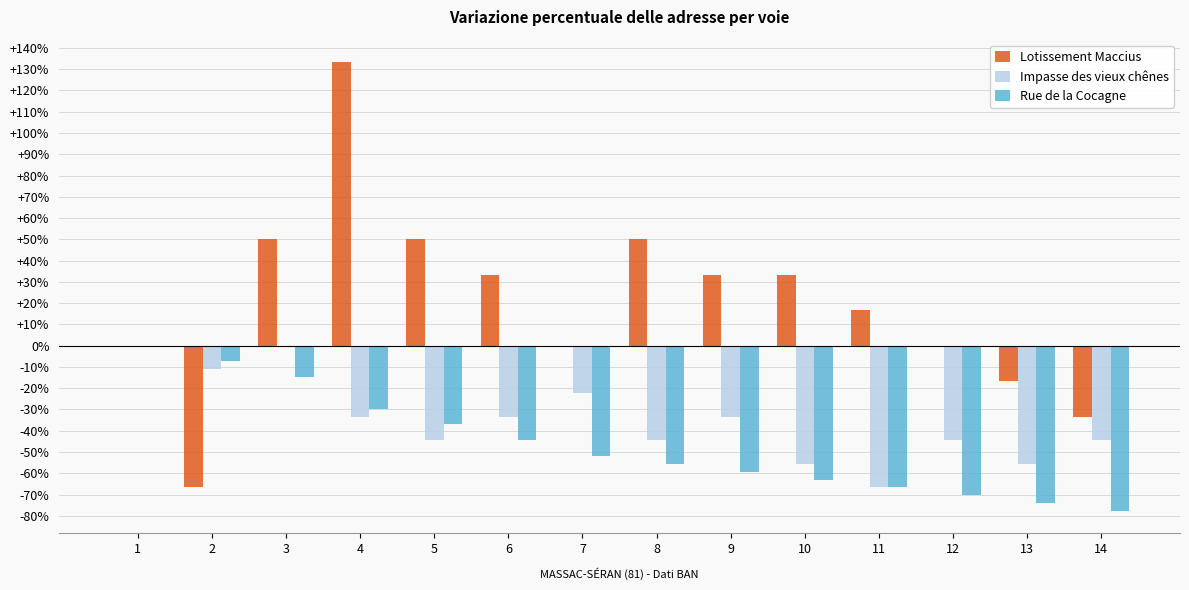

Reading left to right, what are all the values shown in this chart?

Lotissement Maccius: 1=0.0	2=-66.7	3=50.0	4=133.3	5=50.0	6=33.3	7=0.0	8=50.0	9=33.3	10=33.3	11=16.7	12=0.0	13=-16.7	14=-33.3
Impasse des vieux chênes: 1=0.0	2=-11.1	3=0.0	4=-33.3	5=-44.4	6=-33.3	7=-22.2	8=-44.4	9=-33.3	10=-55.6	11=-66.7	12=-44.4	13=-55.6	14=-44.4
Rue de la Cocagne: 1=0.0	2=-7.4	3=-14.8	4=-29.6	5=-37.0	6=-44.4	7=-51.9	8=-55.6	9=-59.3	10=-63.0	11=-66.7	12=-70.4	13=-74.1	14=-77.8